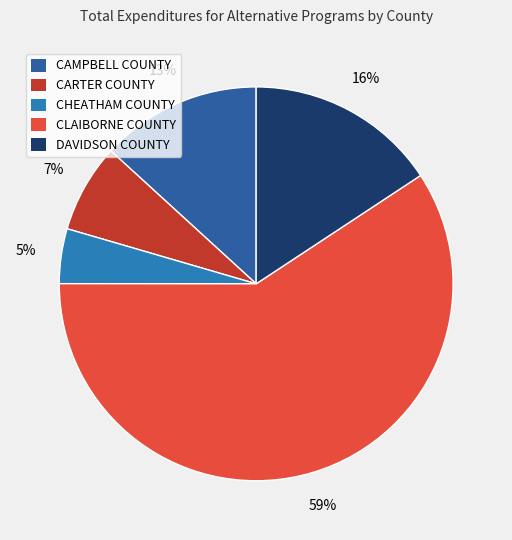

To the nearest percent, what is the combined percentage of DAVIDSON COUNTY and CLAIBORNE COUNTY?

75%